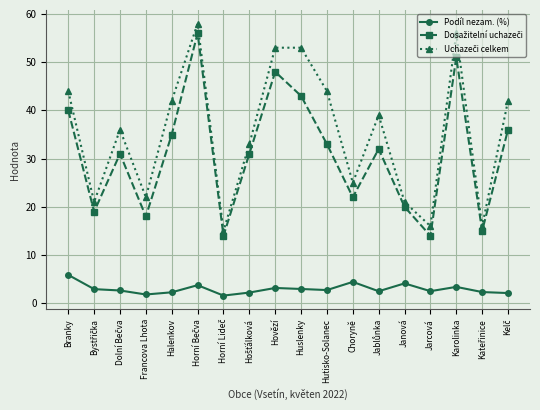

Does the chart have visible grid lines?

Yes